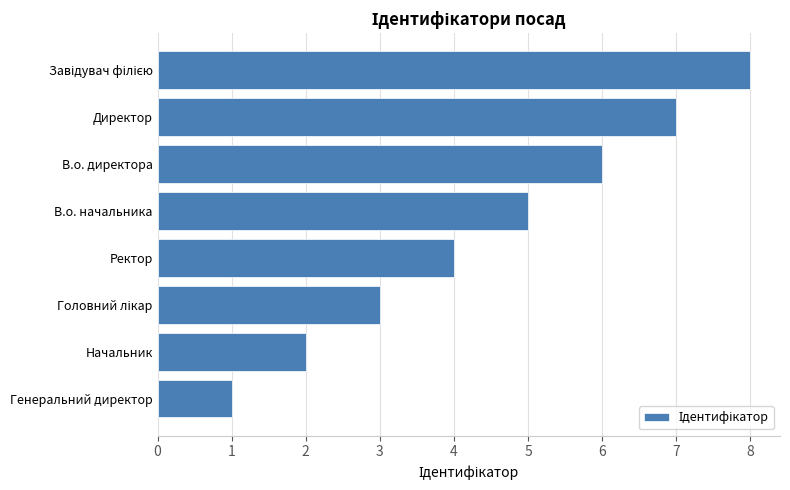

What is the approximate value at В.о. директора?

6